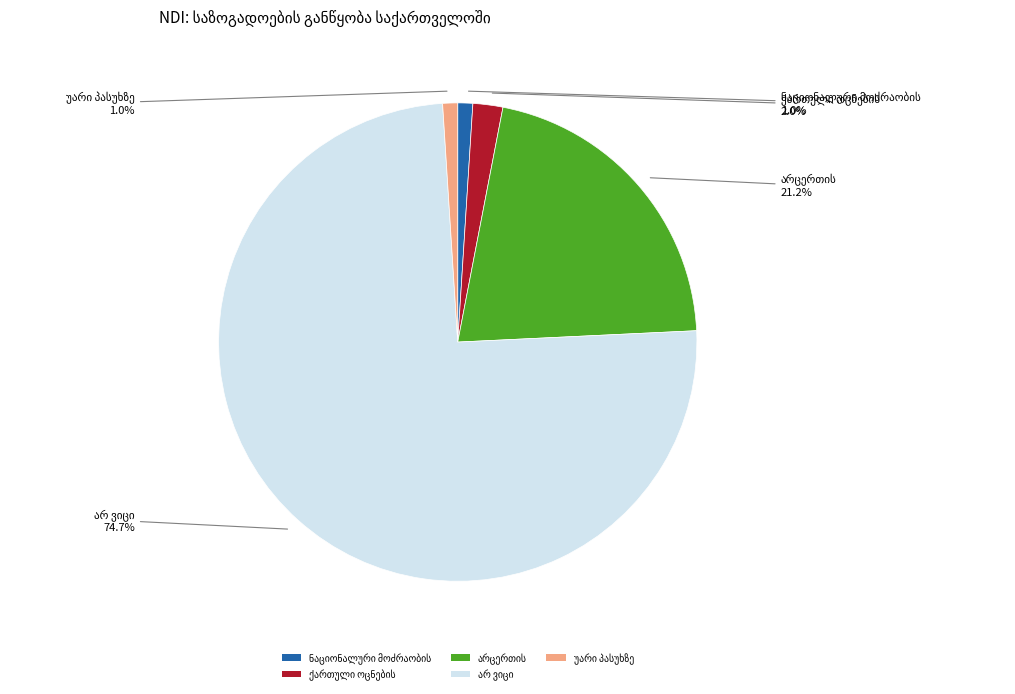

Count the number of slices in the pie.

5